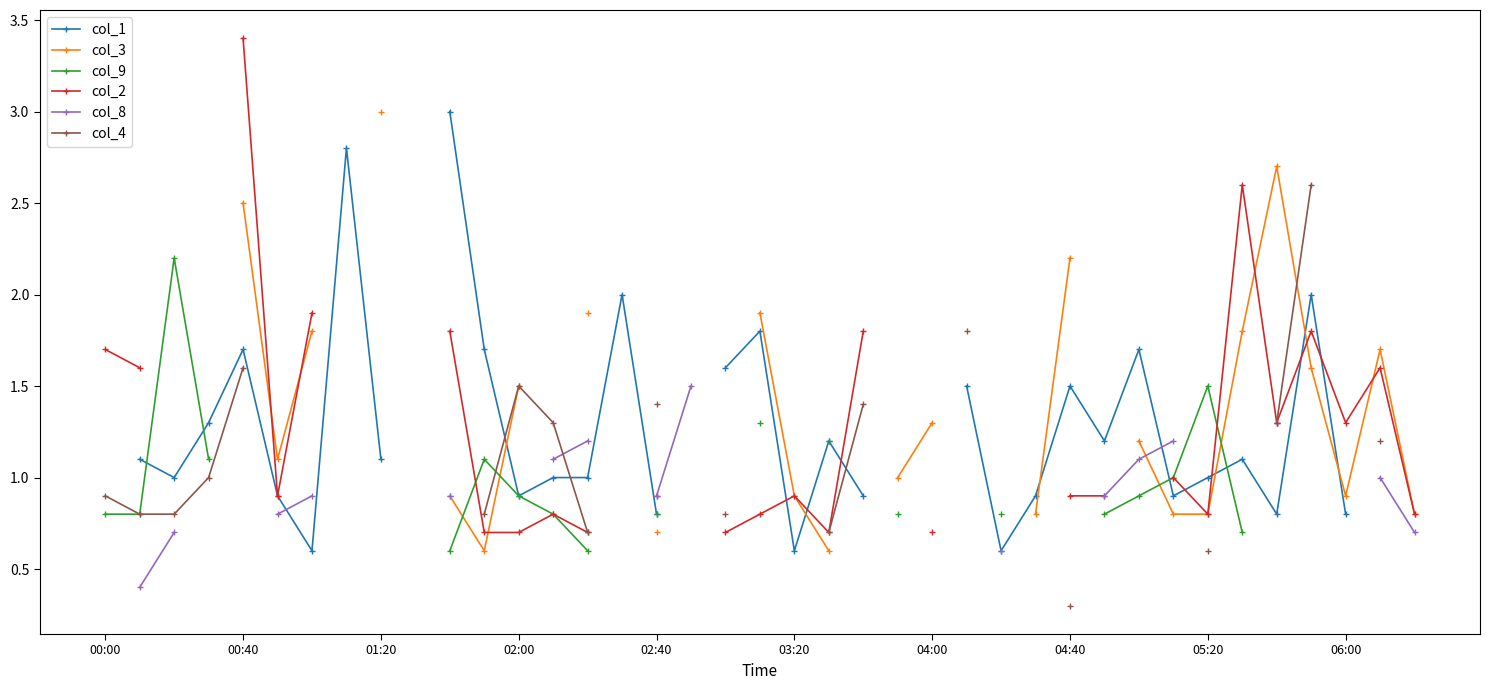

What are all the series names shown in the legend?

col_1, col_3, col_9, col_2, col_8, col_4